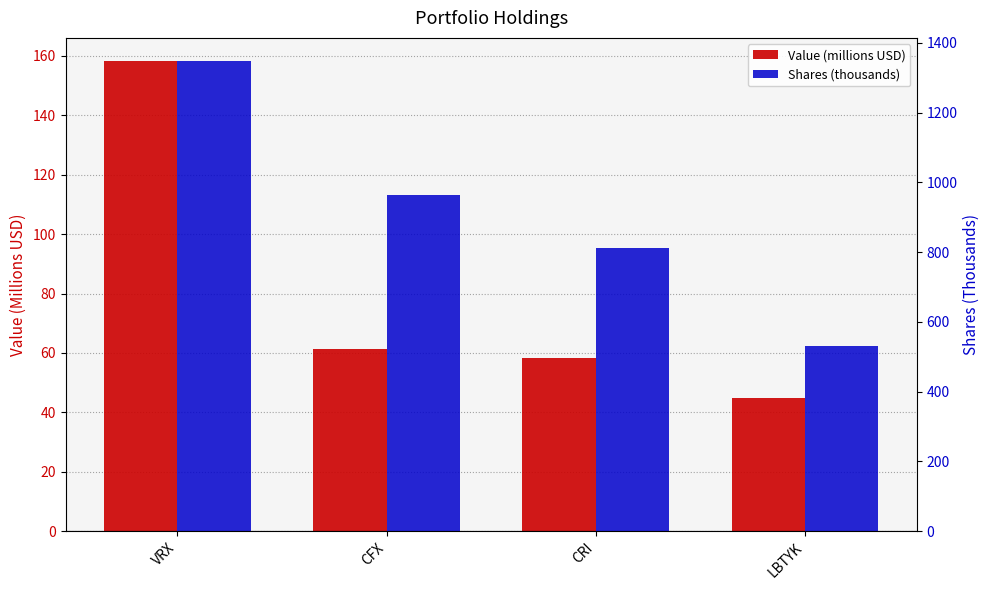

Rank the categories by Value (millions USD) value from highest to lowest.

VRX, CFX, CRI, LBTYK